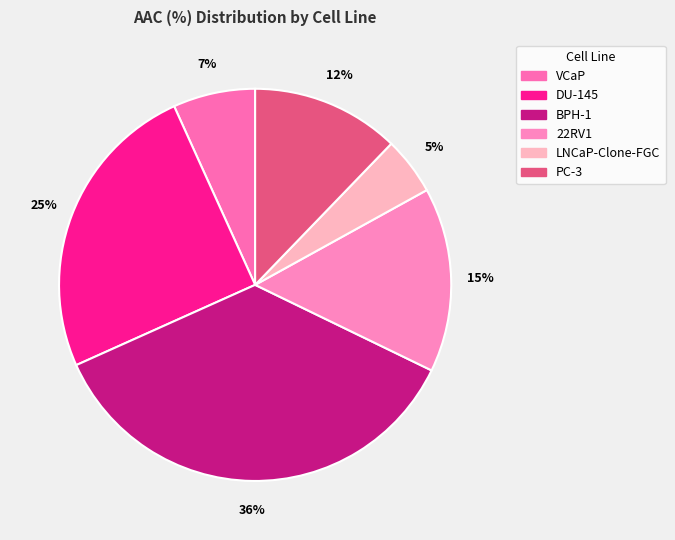

What percentage is NOT represented by BPH-1?

63.9%